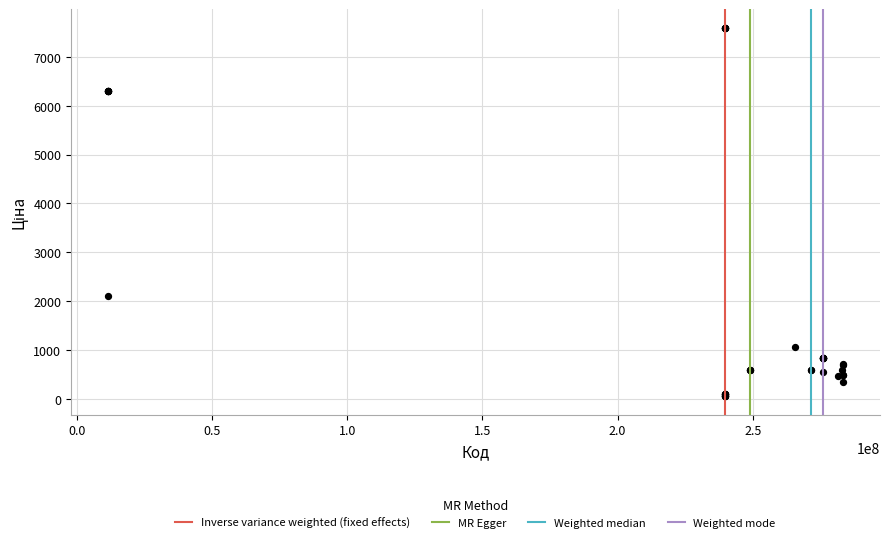

What Y value in the scatter plot is closest to 3826?

2108.4